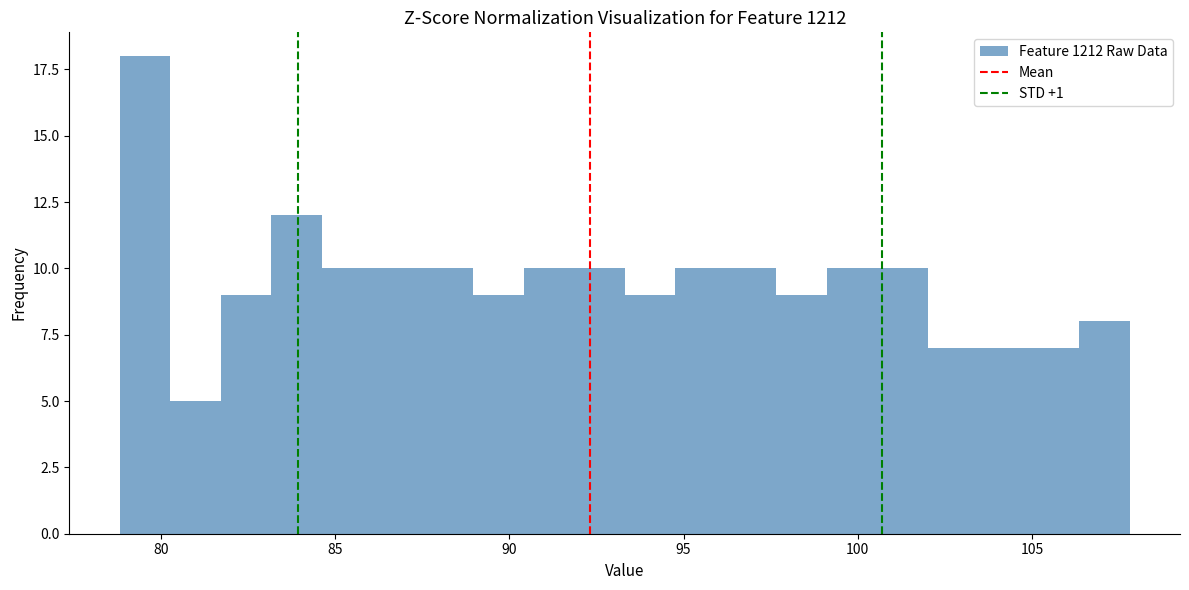

Read against the x-axis, roughly where is the centre of the tallest bar?

79.5